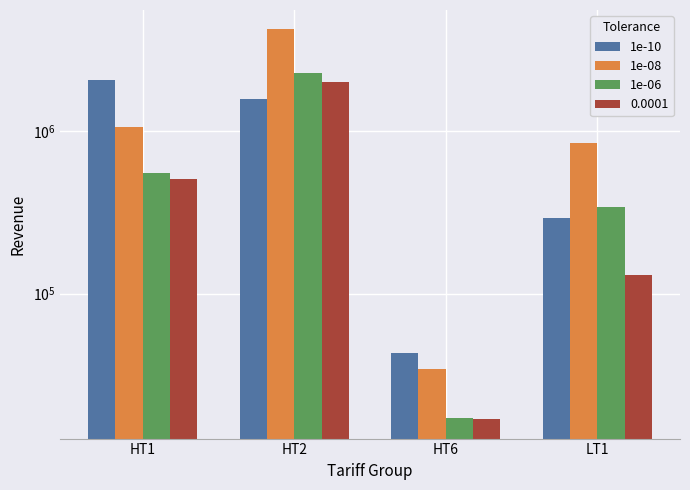

Between HT2 and LT1, which series saw the biggest shift?

1e-08